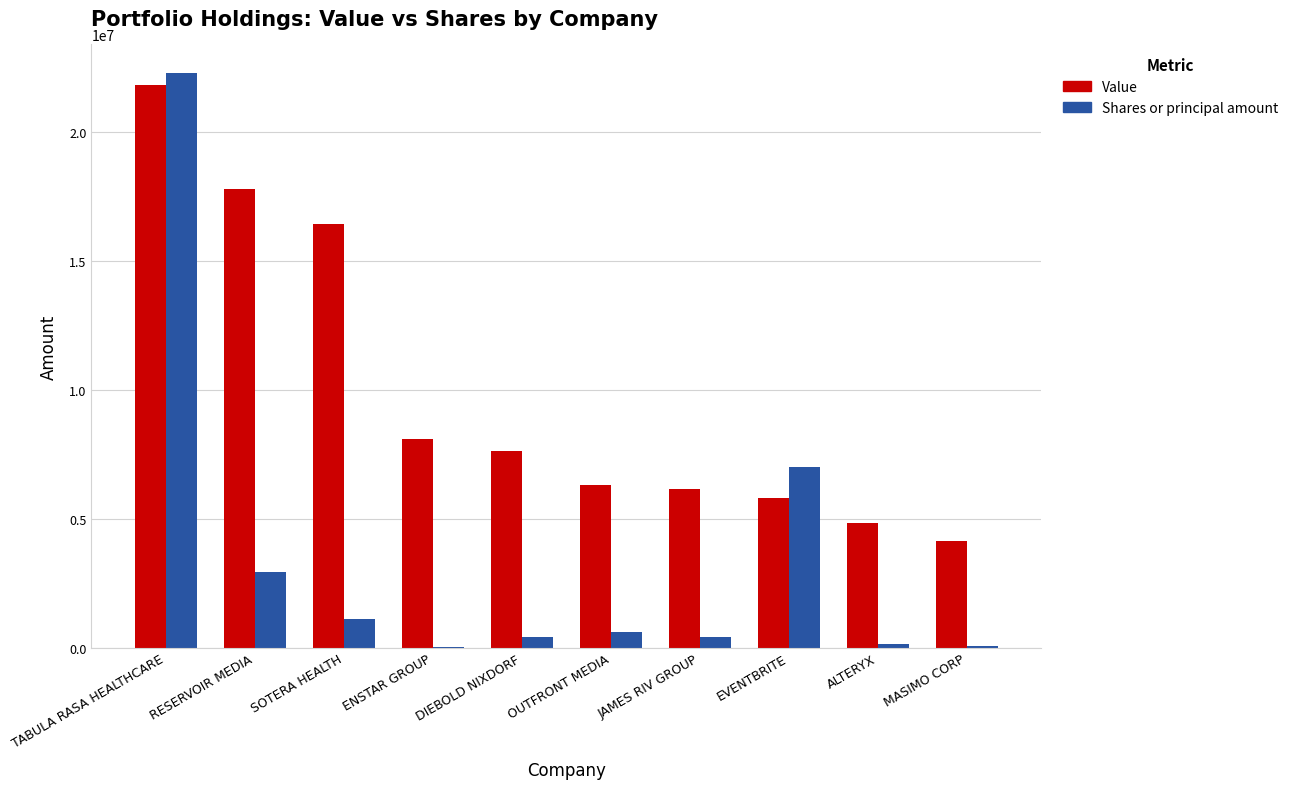

At which category is the sum across all series the highest?

TABULA RASA HEALTHCARE